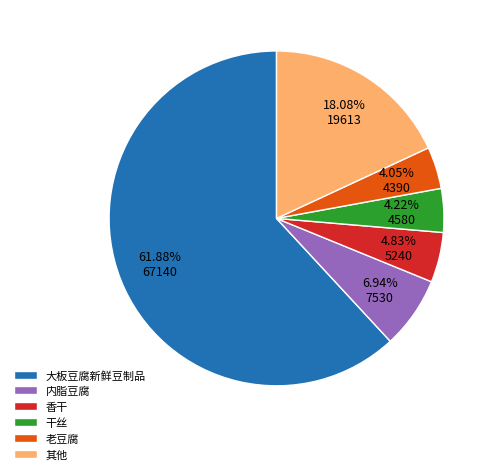

To the nearest percent, what is the average slice percentage?

17%